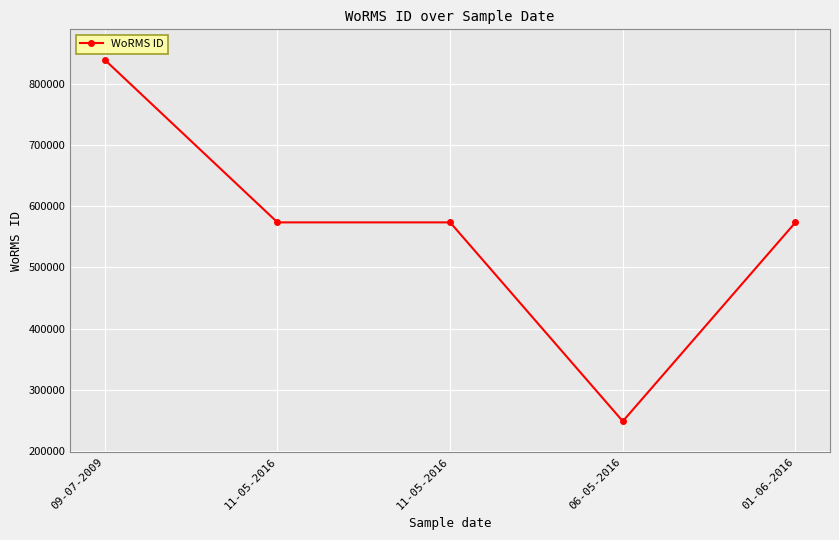

Is it true that the value at 11-05-2016 is 986264?

False